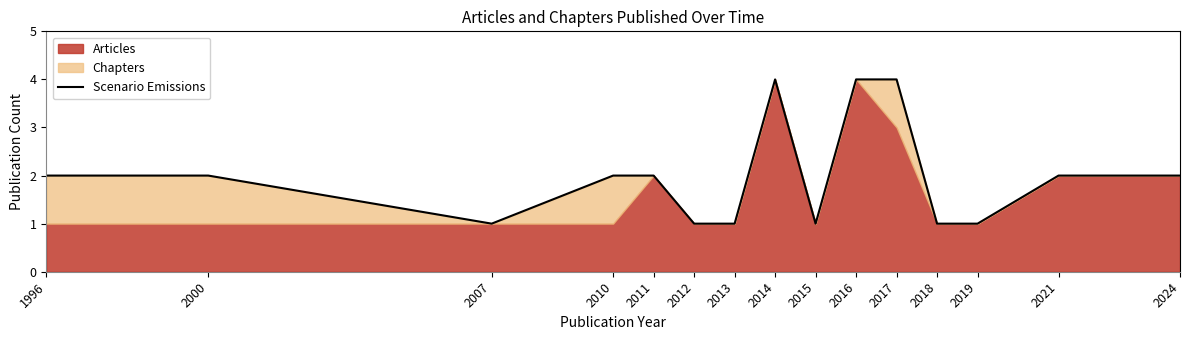

Rank the categories by value from highest to lowest.

2014, 2016, 2017, 1996, 2000, 2010, 2011, 2021, 2024, 2007, 2012, 2013, 2015, 2018, 2019